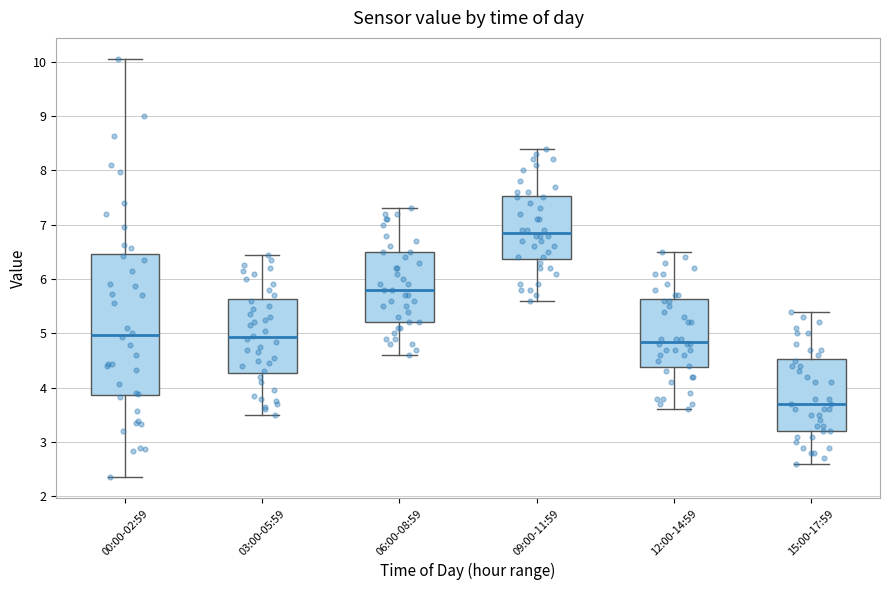

Comparing the boxes themselves (not the whiskers), which one is the tallest?

00:00-02:59